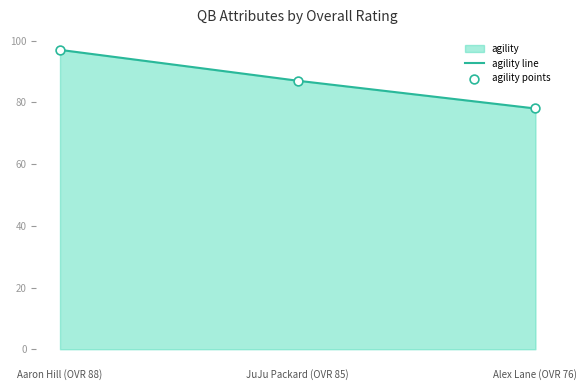

At how many categories does at least one series exceed 95?

1